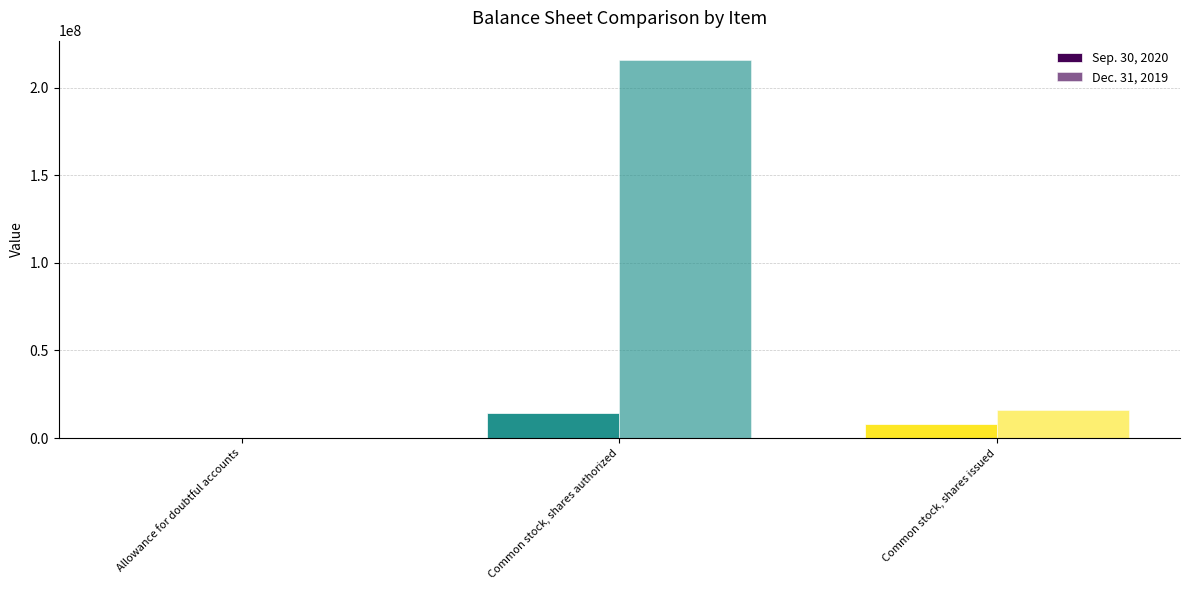

How many groups of bars are there?

3